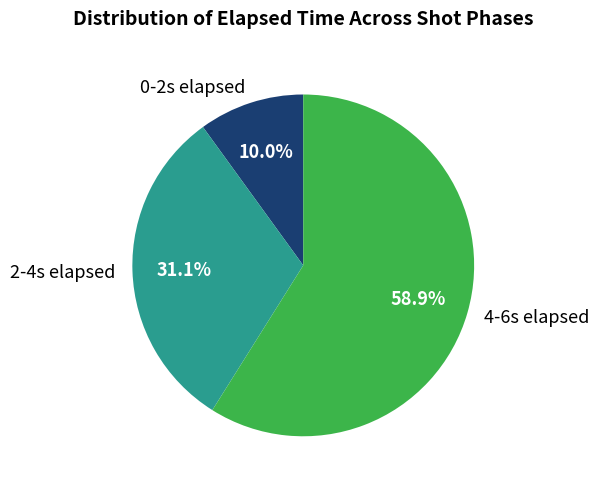

Is the sum of 0-2s elapsed and 4-6s elapsed greater than half?

Yes